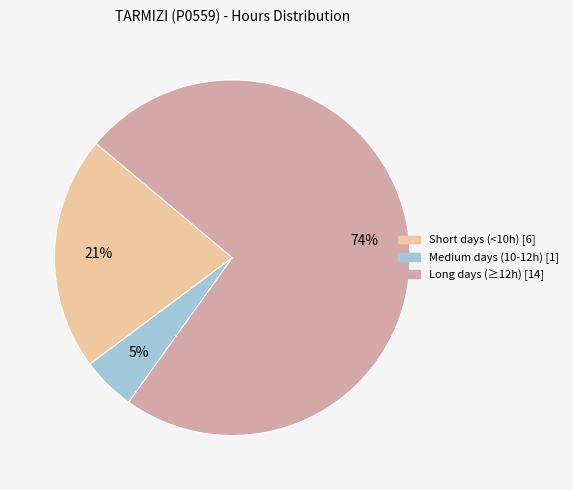

Is there a majority slice in this chart?

Yes